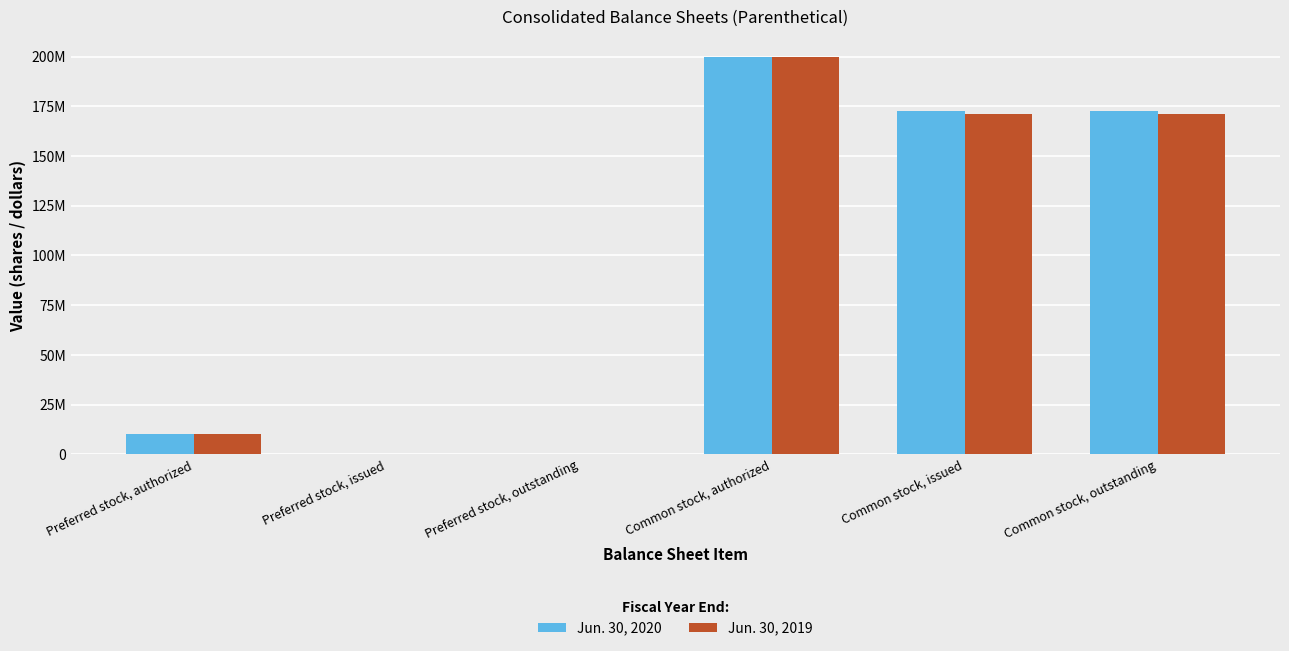

Does the chart contain stacked bars?

No